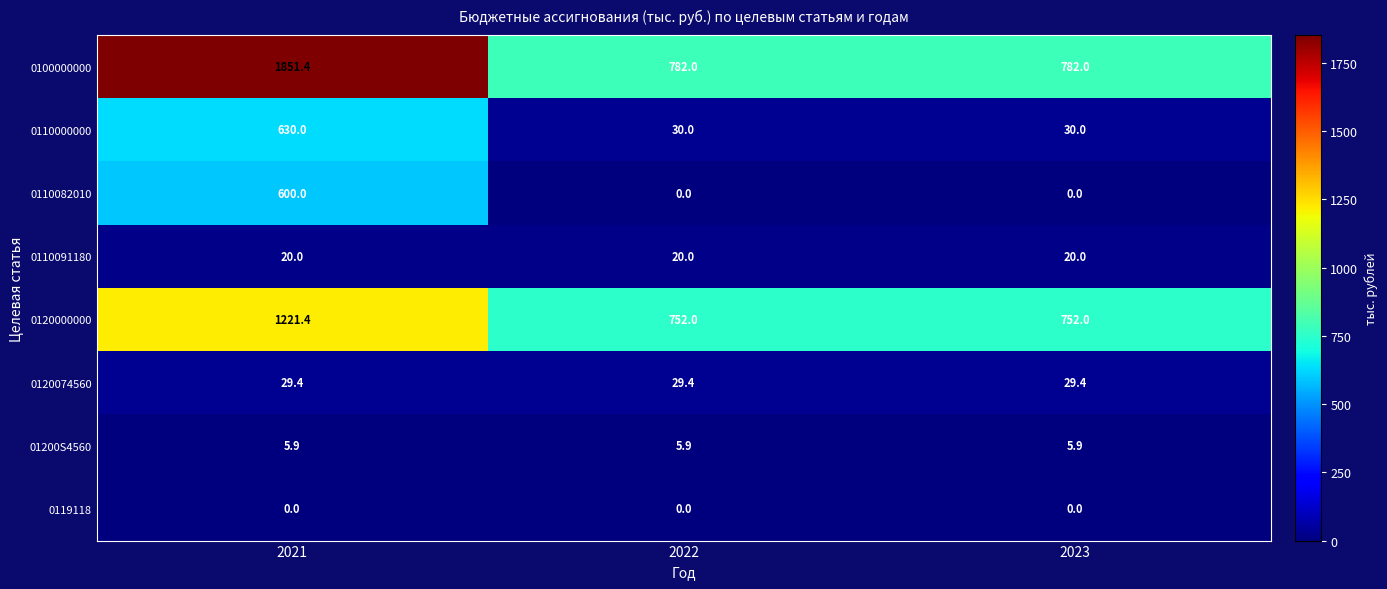

What is the difference between the 0100000000 values at 2023 and 2021?

1069.4